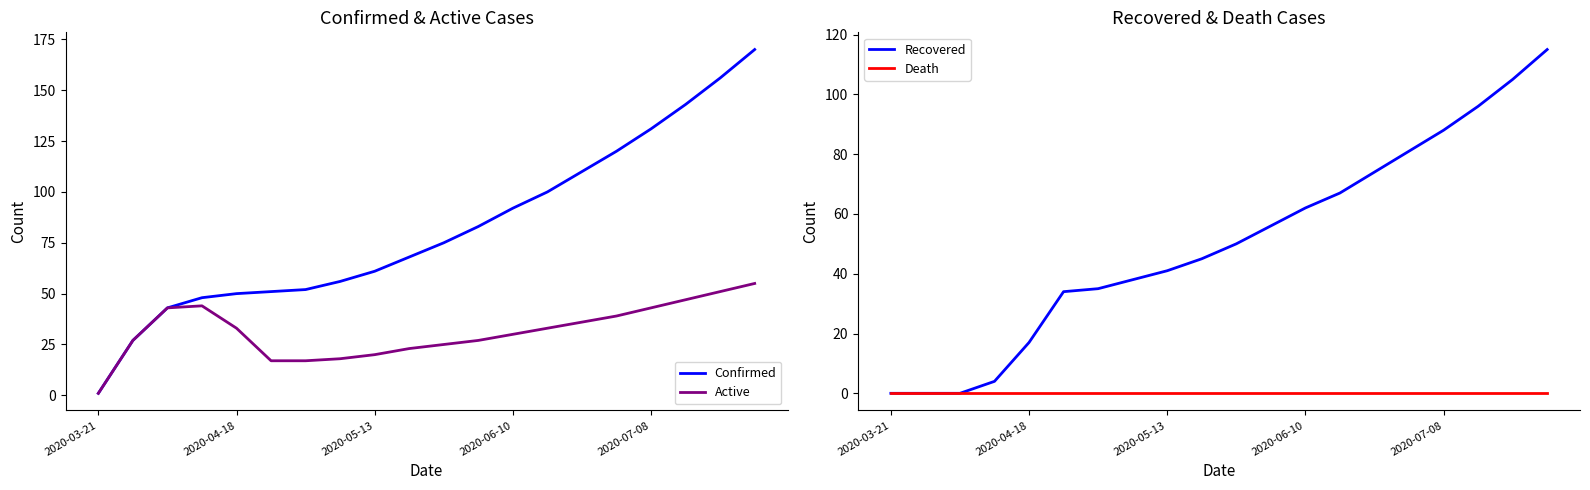

True or false: Confirmed has a value of 74 at 2020-04-18.

False